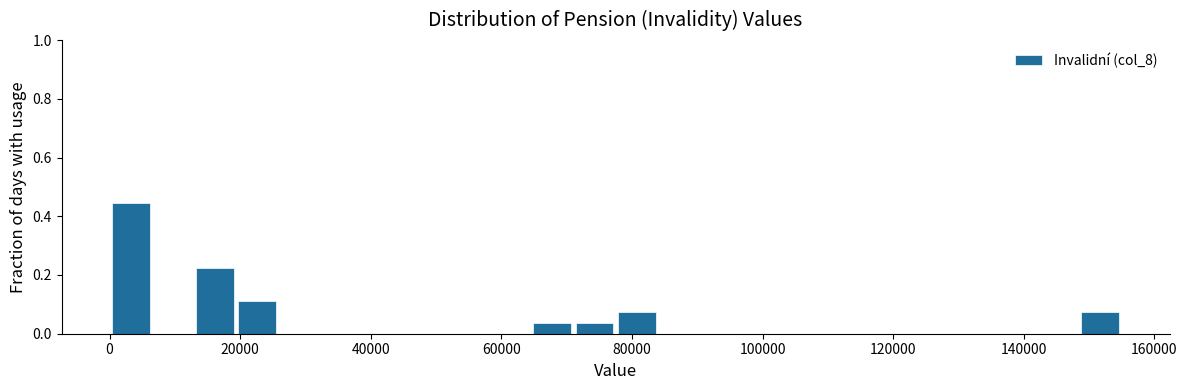

Read against the x-axis, roughly where is the centre of the tallest bar?

4000